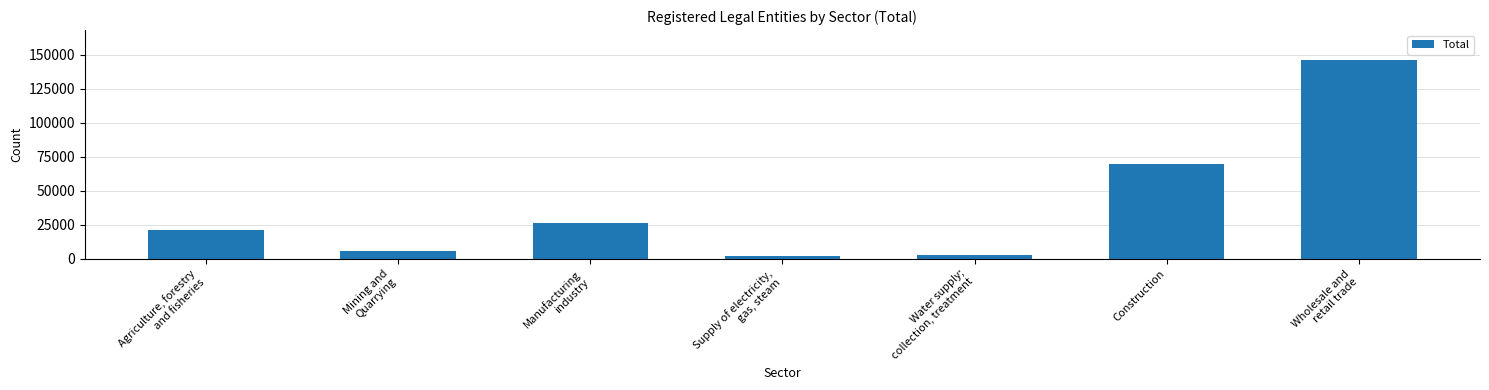

Reading left to right, list all the values displayed in this chart.

Agriculture, forestry
and fisheries=21114	Mining and
Quarrying=5269	Manufacturing
industry=26368	Supply of electricity,
gas, steam=1909	Water supply;
collection, treatment=2806	Construction=69833	Wholesale and
retail trade=146191